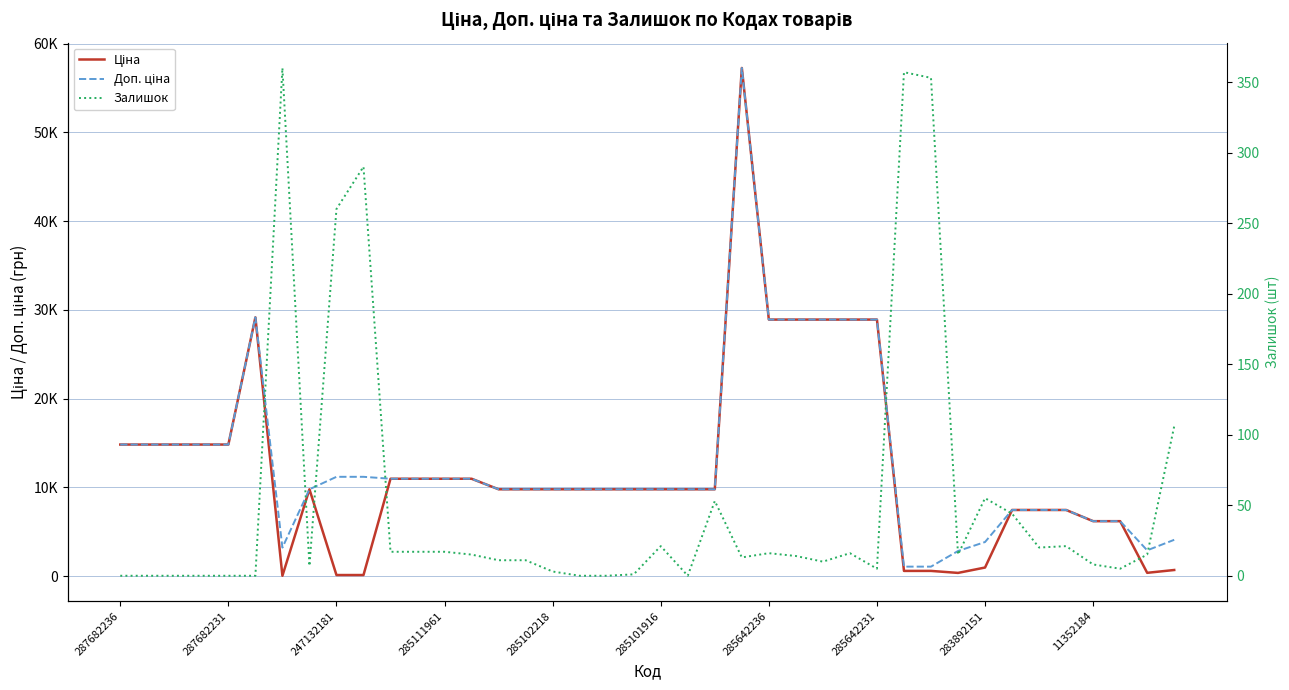

List the series in order of their peak value, highest first.

Ціна, Доп. ціна, Залишок